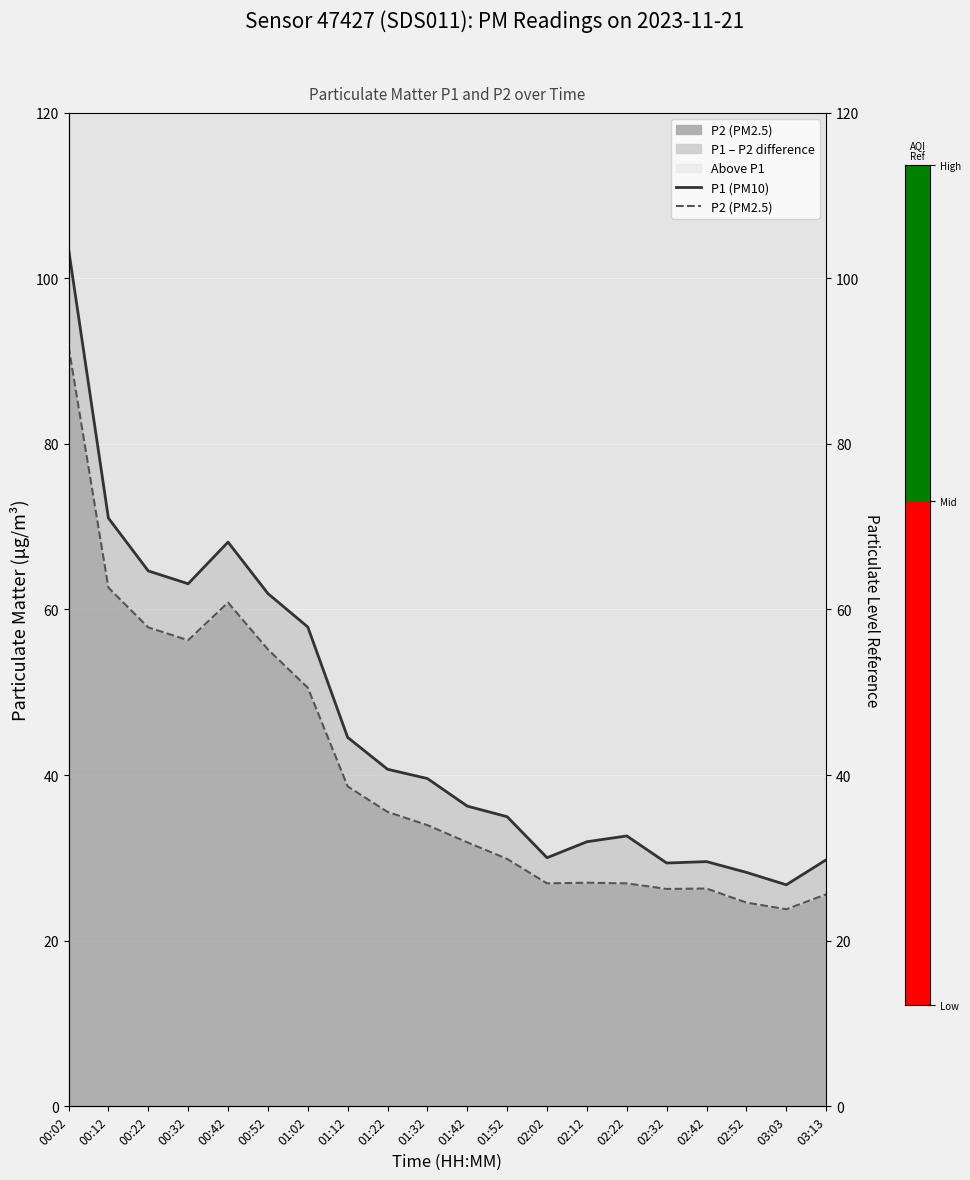

What is the value of the P1 (PM10) bar at the 1st from the left?

103.5